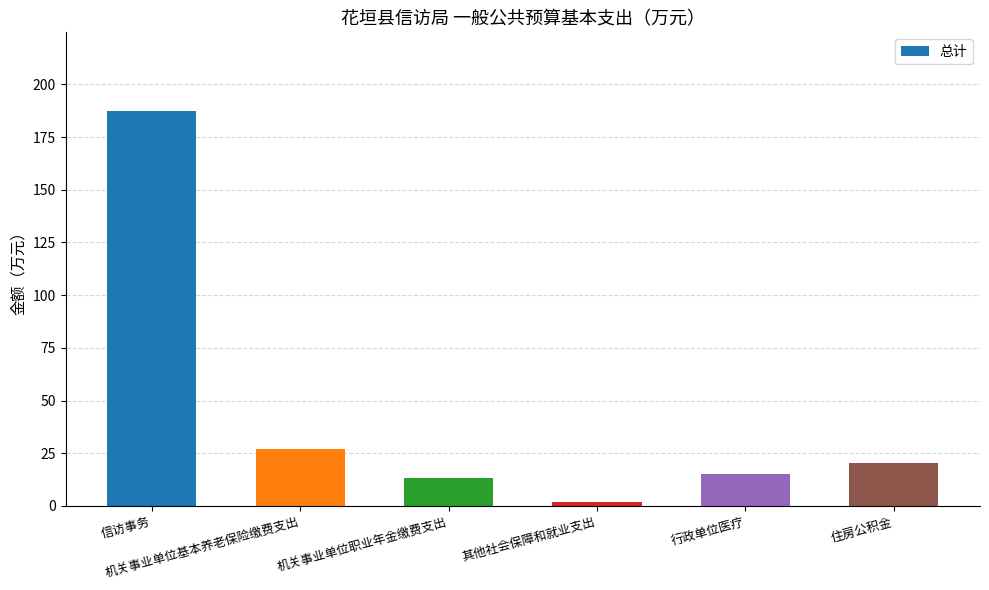

What is the sum of all values?

264.4